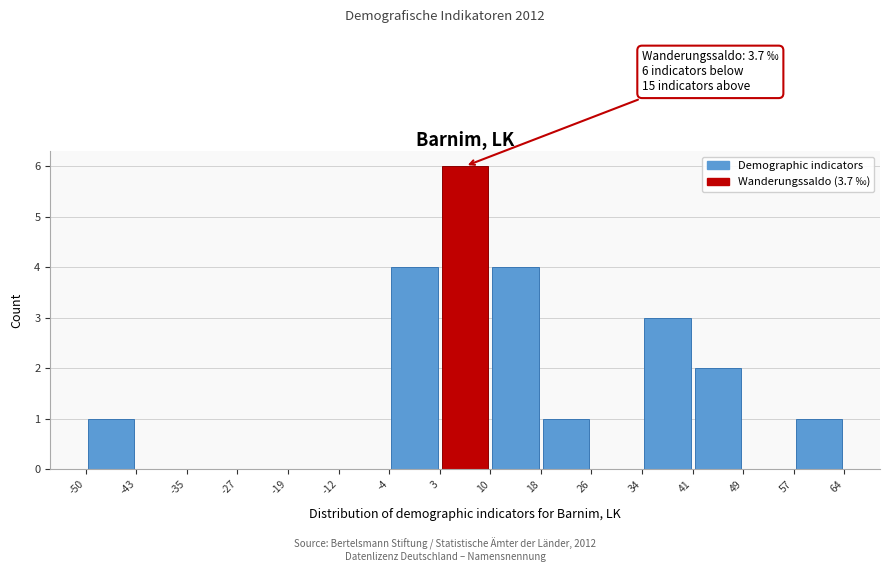

Which range on the x-axis has the tallest bar?

3 to 10